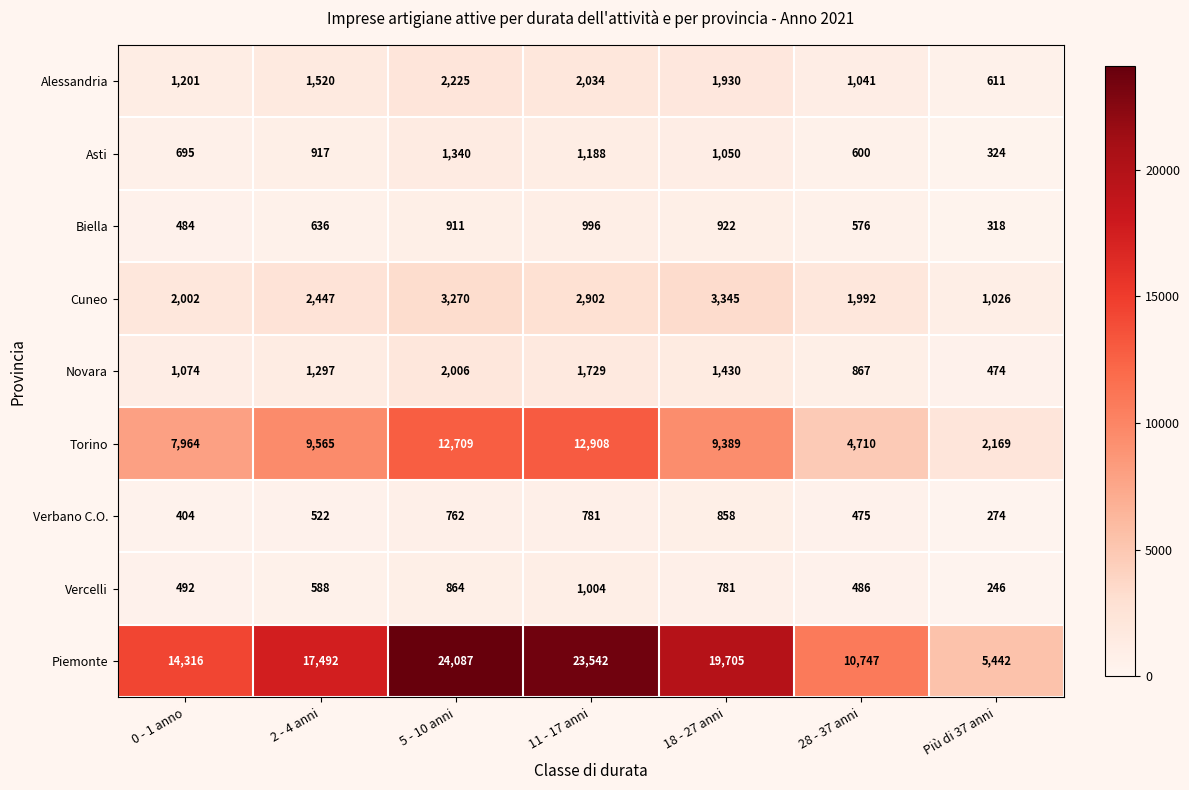

What is the minimum value shown in the chart?

246